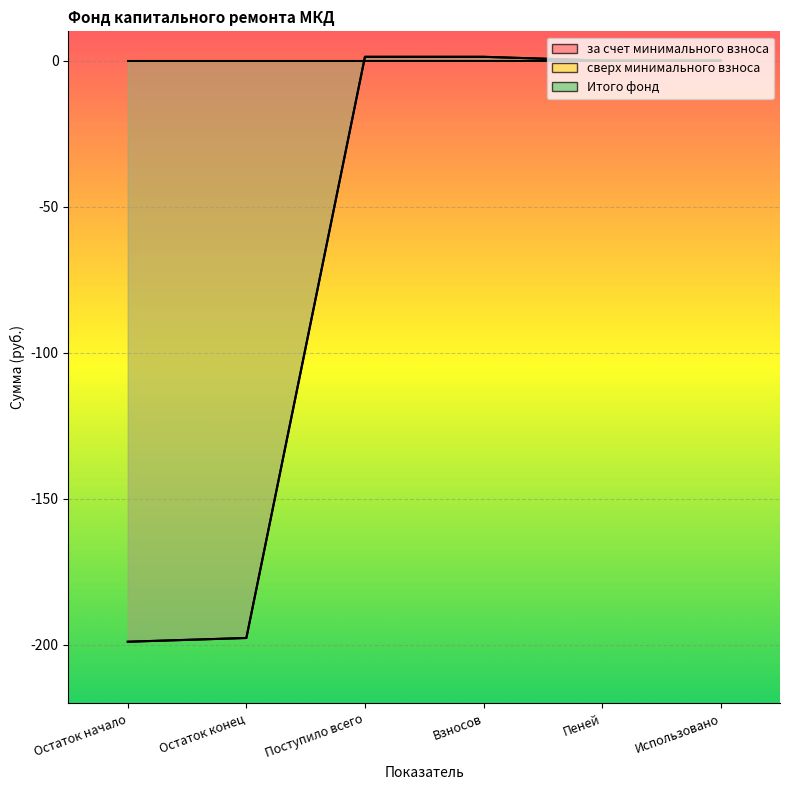

What is the average value of the Итого фонд series?

-65.7